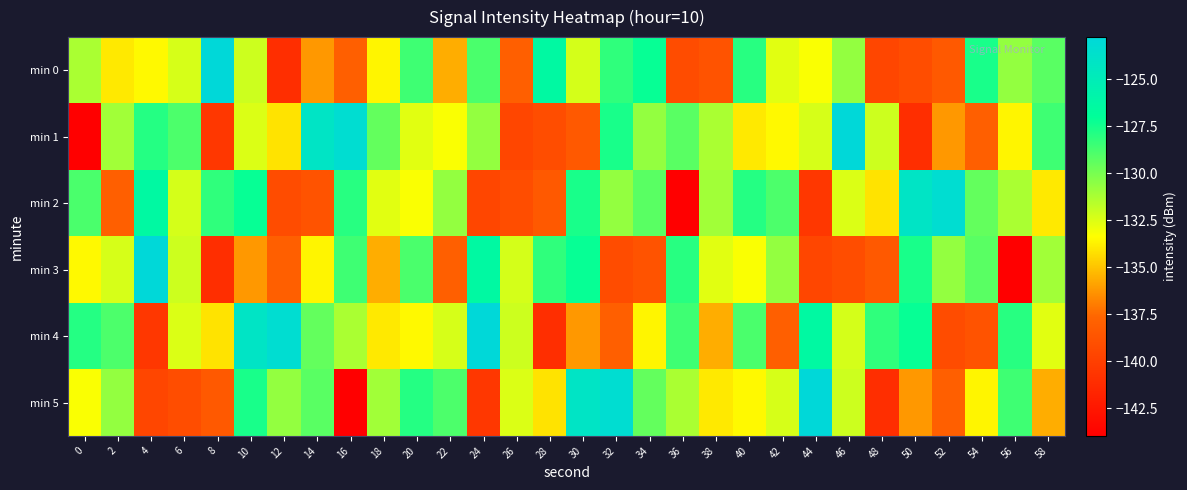

Count the number of categories in the chart.

30